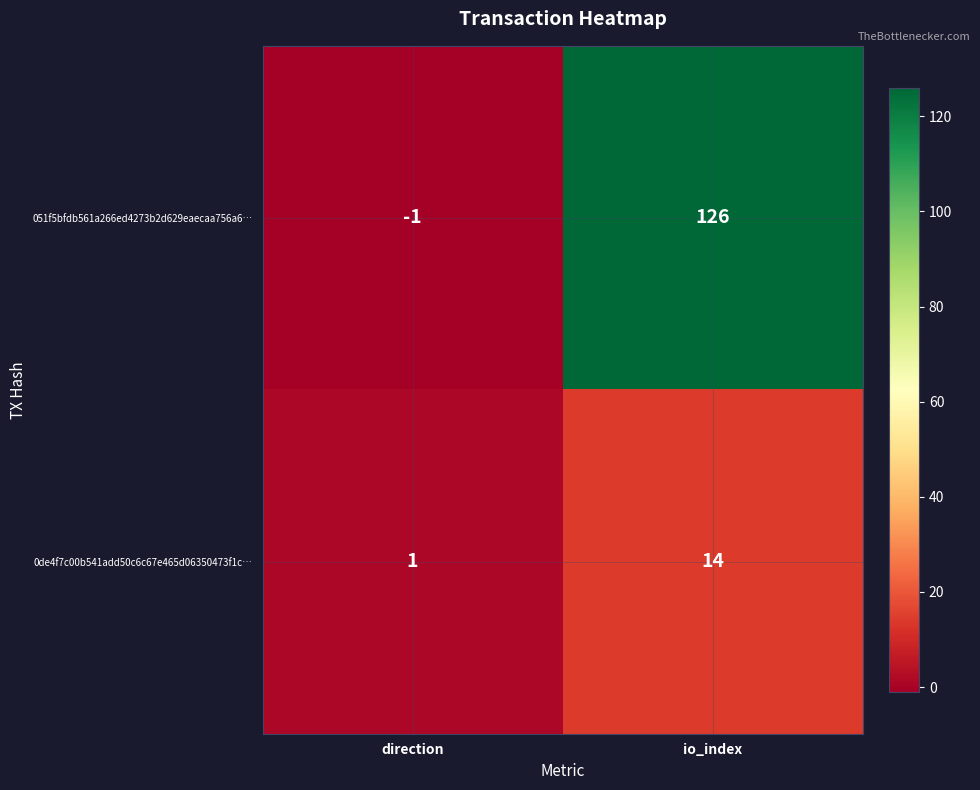

What value does the 0de4f7c00b541add50c6c67e465d06350473f1c… series have at io_index, to the nearest 5?

15